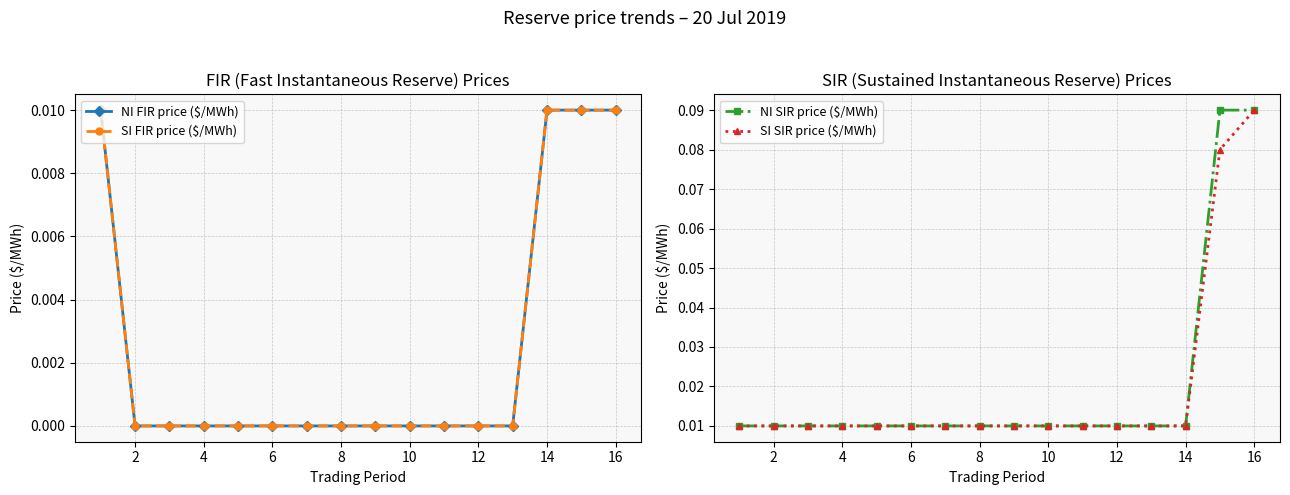

What are all the series names shown in the legend?

NI FIR price ($/MWh), SI FIR price ($/MWh), NI SIR price ($/MWh), SI SIR price ($/MWh)